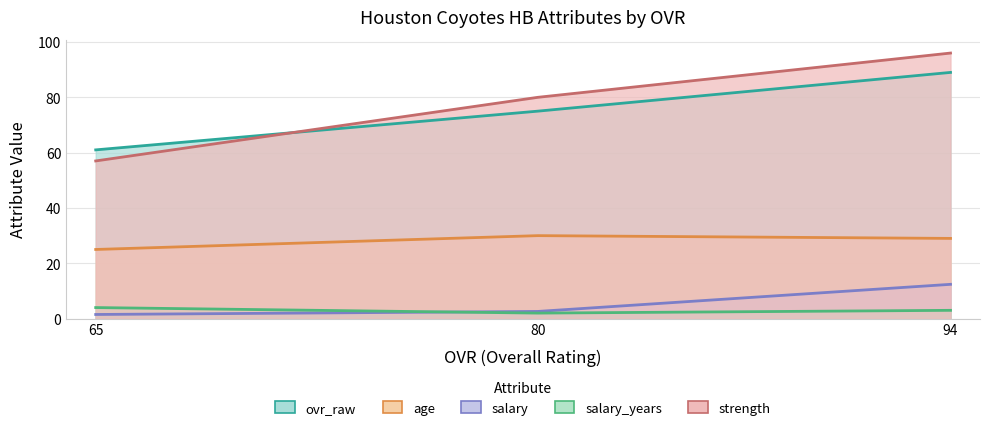

Which label corresponds to the largest value in the chart?

94